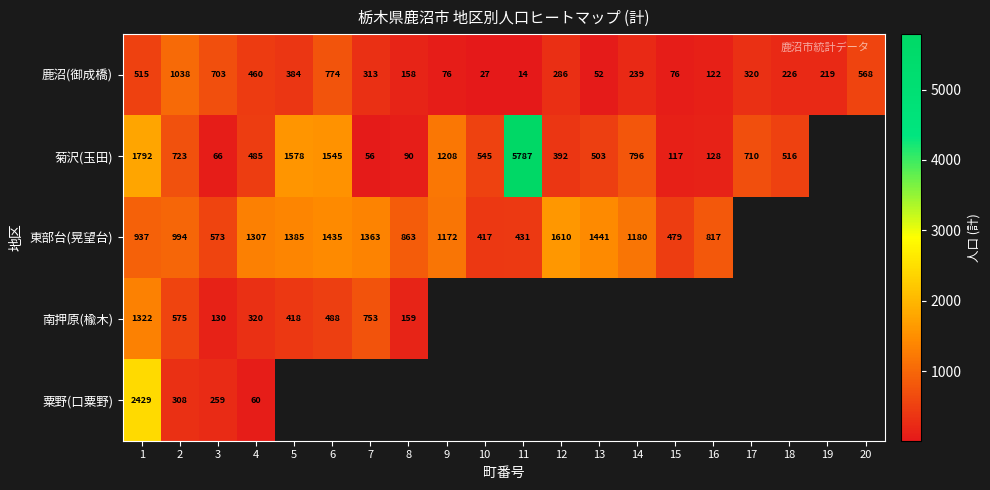

The 東部台(晃望台) series shows 1776 at 14. True or false?

False